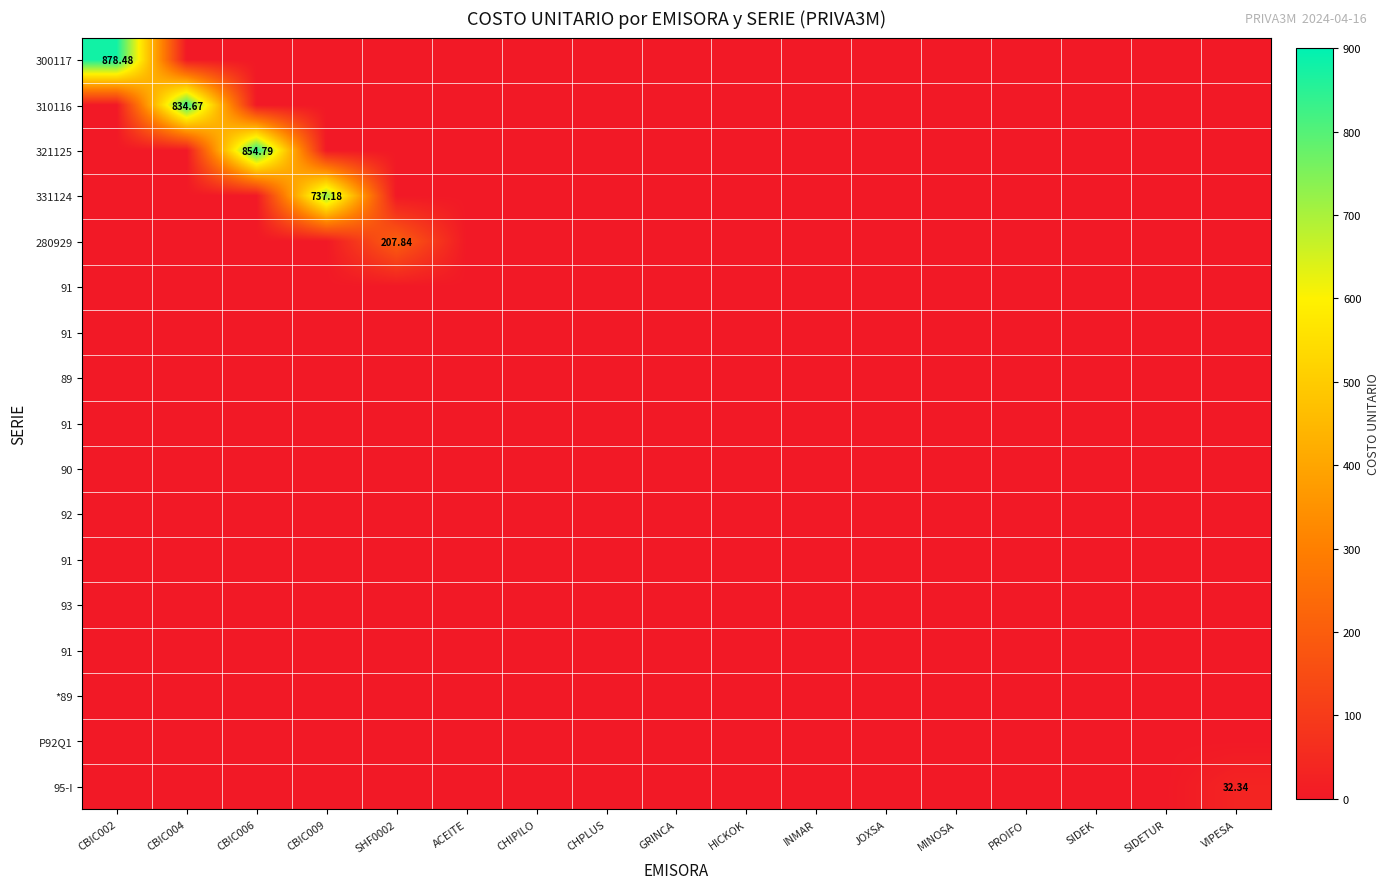

How many distinct data groups are displayed?

17